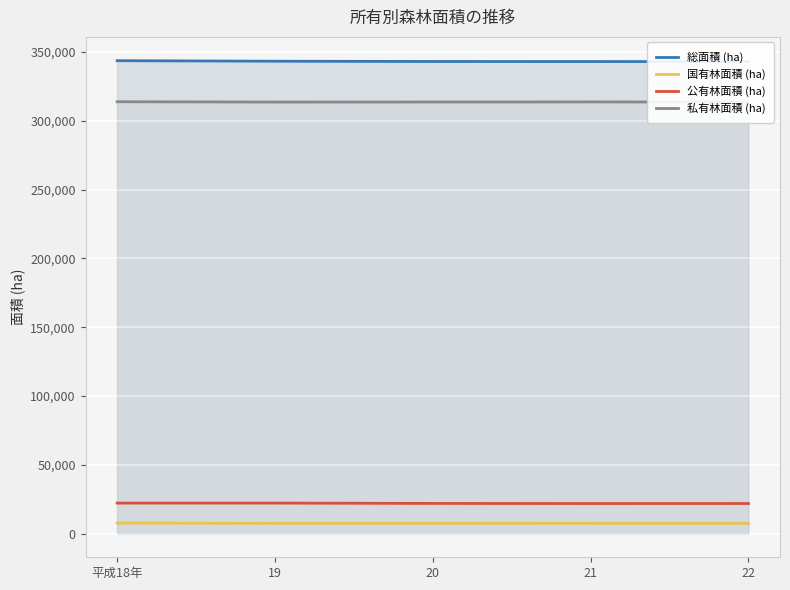

Rank the series at 20 from highest to lowest value.

総面積 (ha), 私有林面積 (ha), 公有林面積 (ha), 国有林面積 (ha)